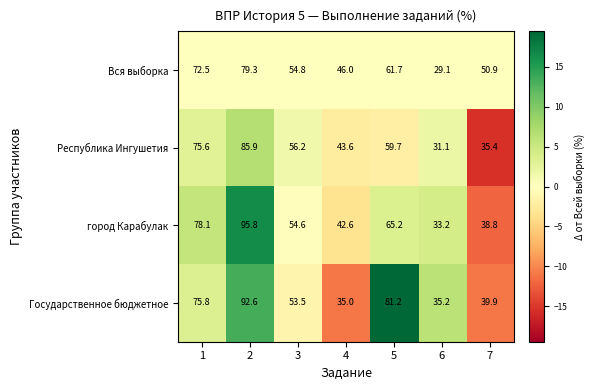

The Вся выборка series shows 18.4 at 4. True or false?

False